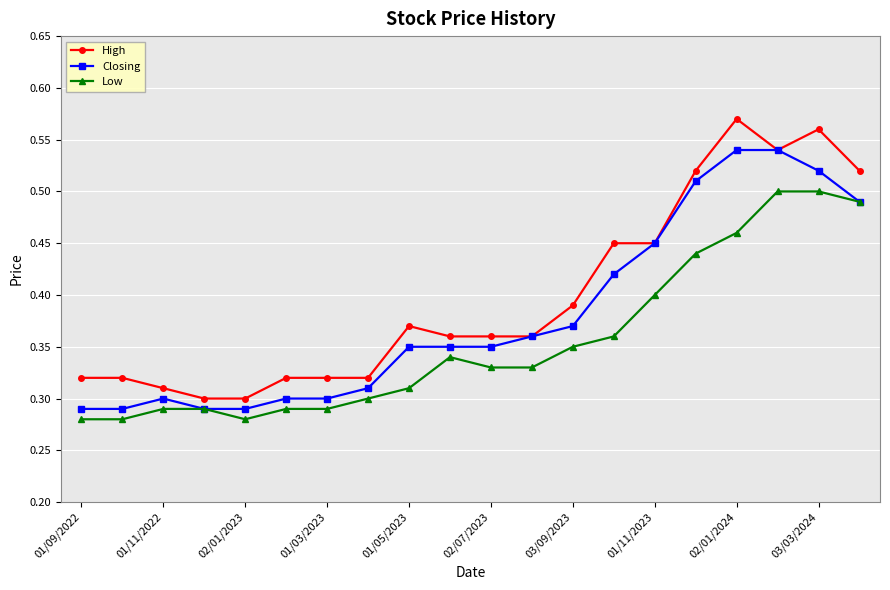

How many High values are between 0 and 1?

20